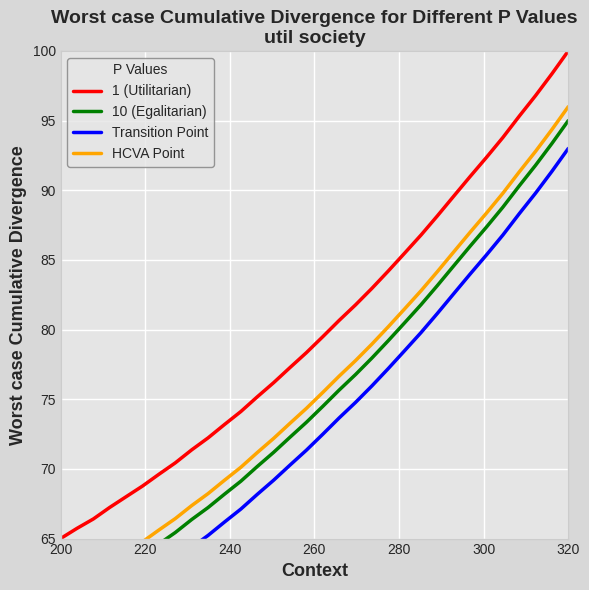

Which category has the highest value in the 1 (Utilitarian) series?

320